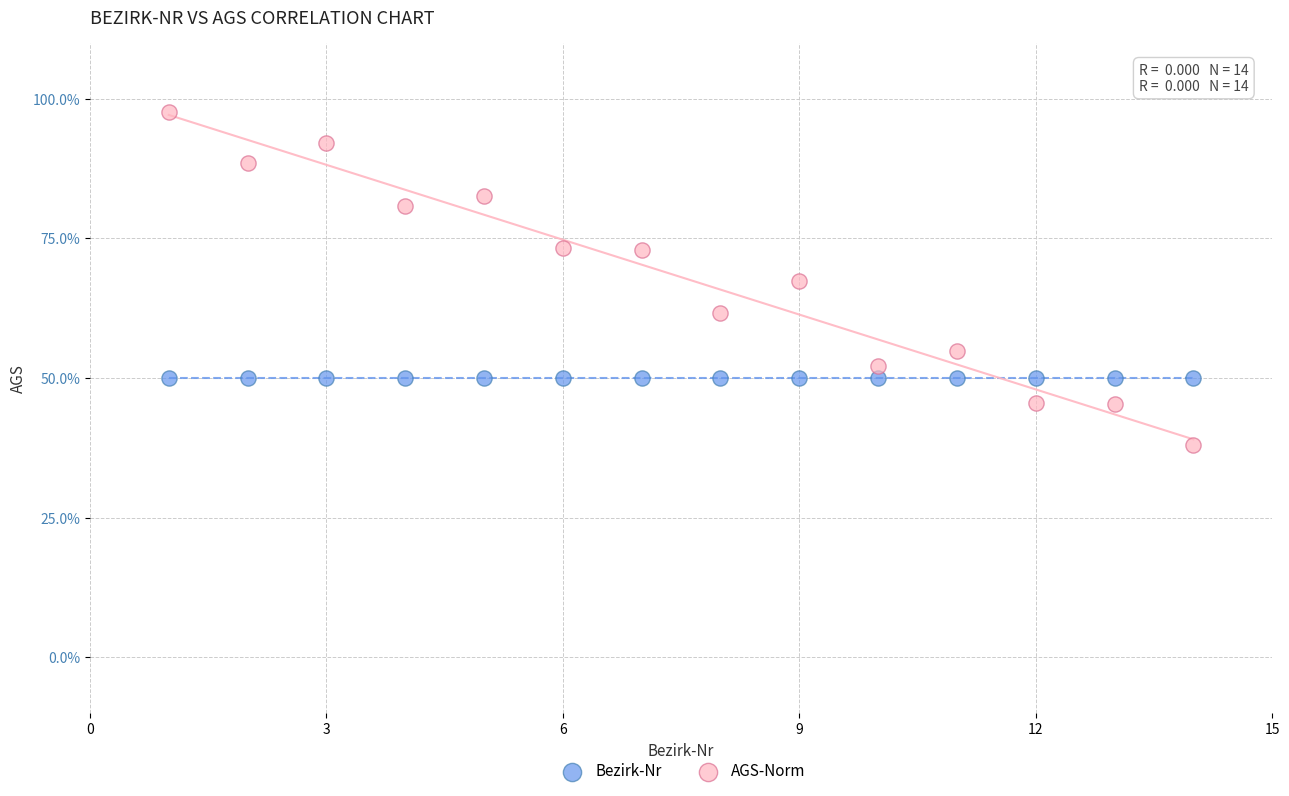

Which series reaches the minimum Y coordinate?

AGS-Norm